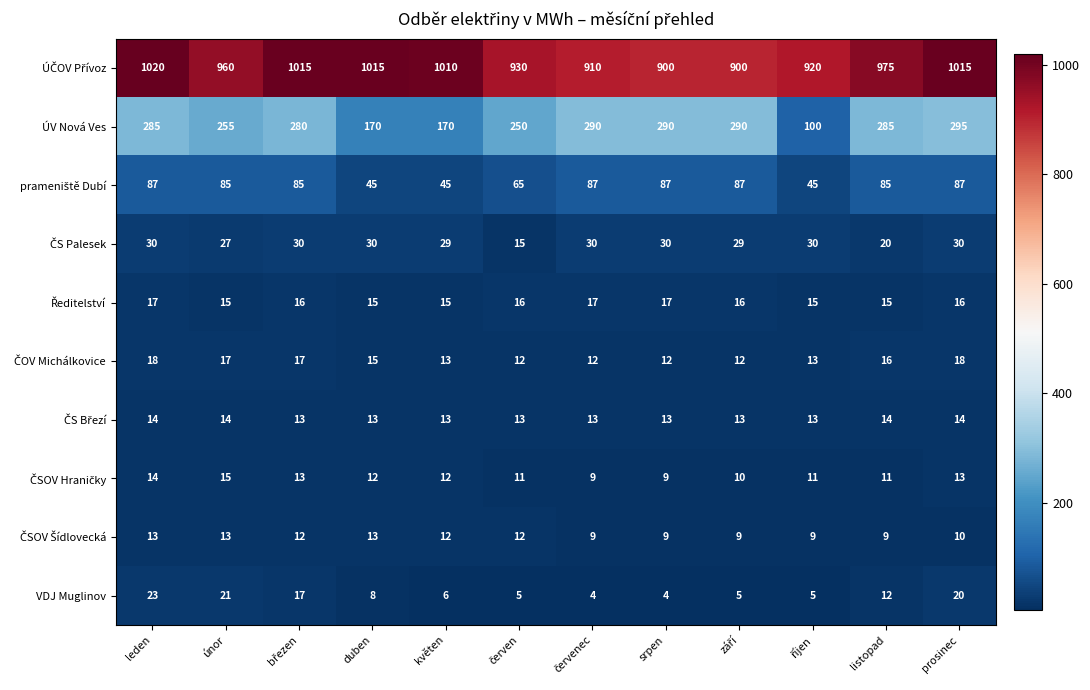

What is the total value across all series at srpen?

1371